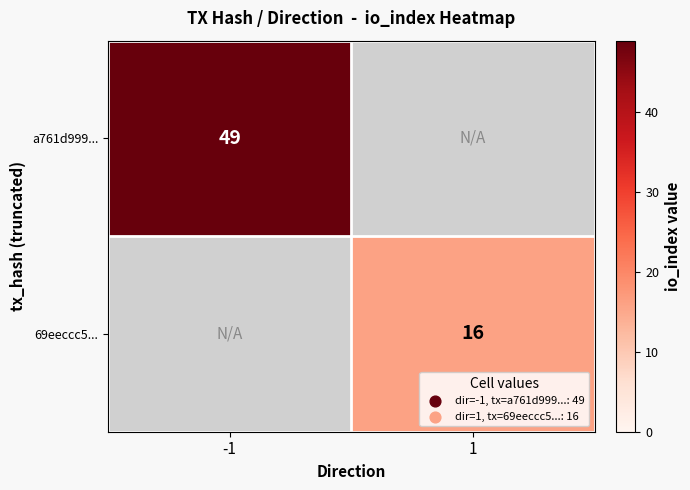

The a761d999... series shows 13 at -1. True or false?

False